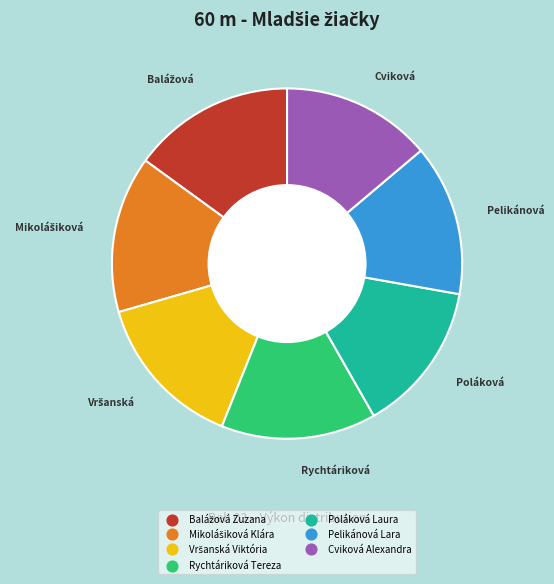

The Poláková Laura slice represents 14% of the pie. True or false?

True